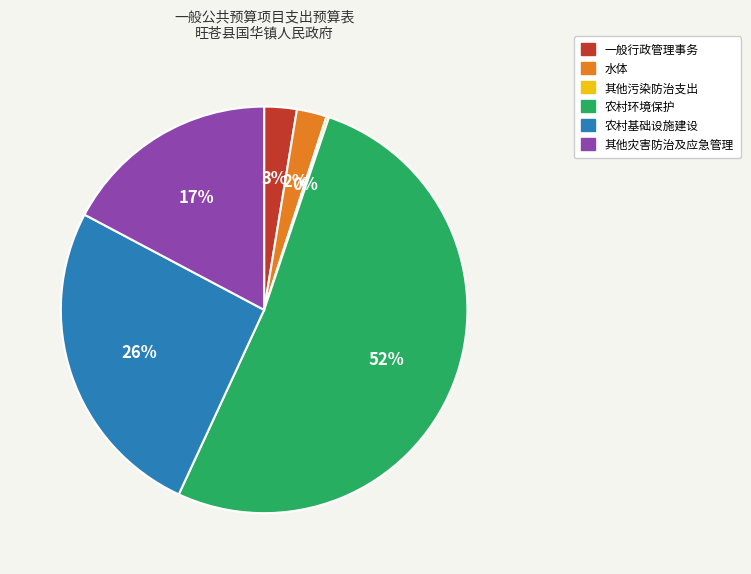

Is the sum of 农村环境保护 and 农村基础设施建设 greater than half?

Yes